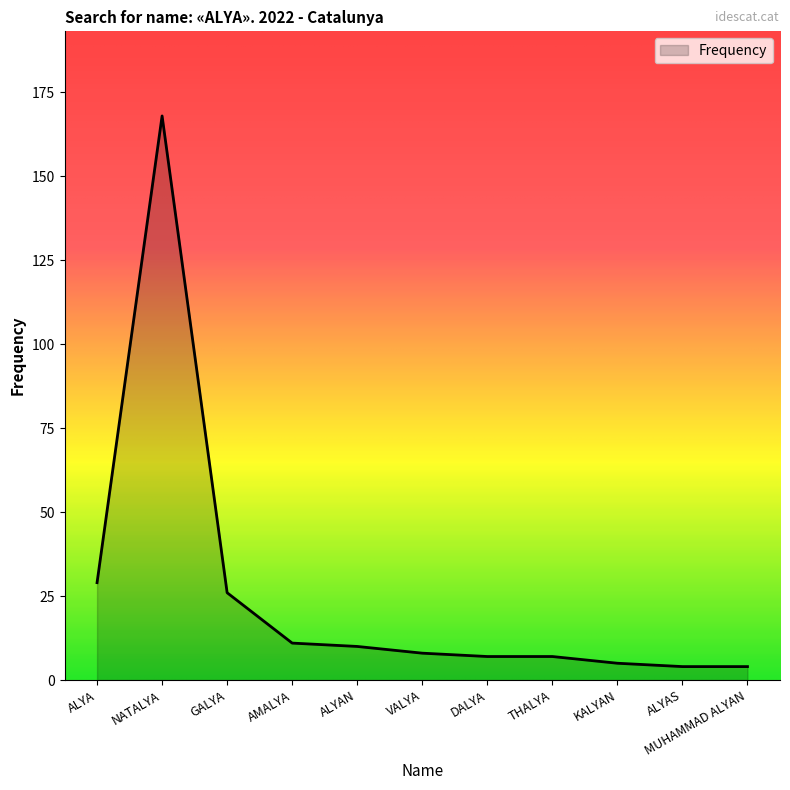

What is the sum of the values at ALYA and ALYAN?

39